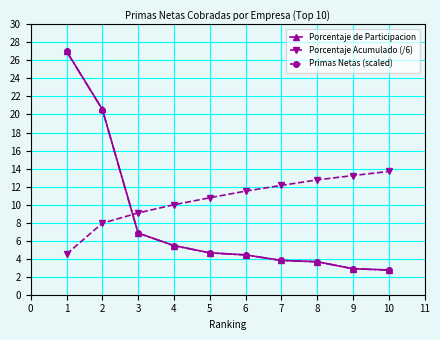

Which series ends up on top after the final intersection of Porcentaje Acumulado (/6) and Porcentaje de Participacion?

Porcentaje Acumulado (/6)